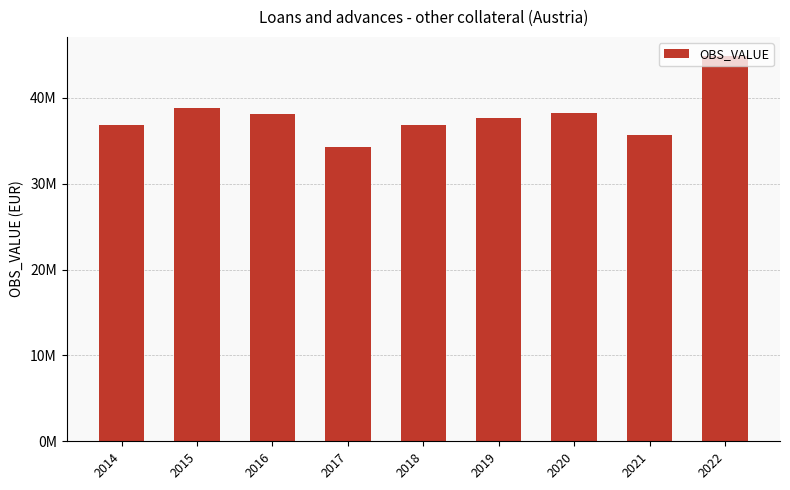

What is the change in value from 2015 to 2022?

+6072967